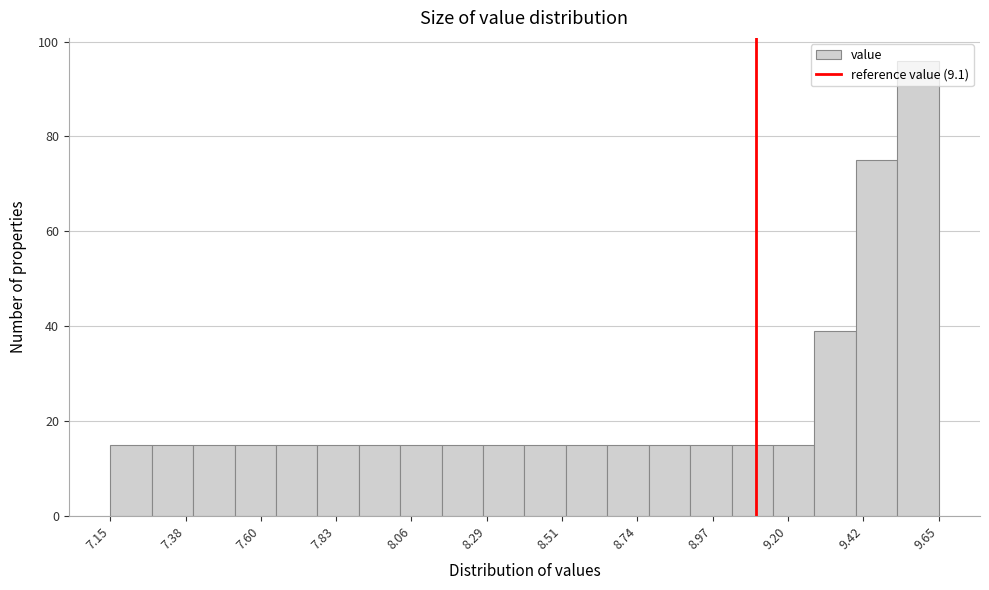

Read against the x-axis, roughly where is the centre of the tallest bar?

9.60